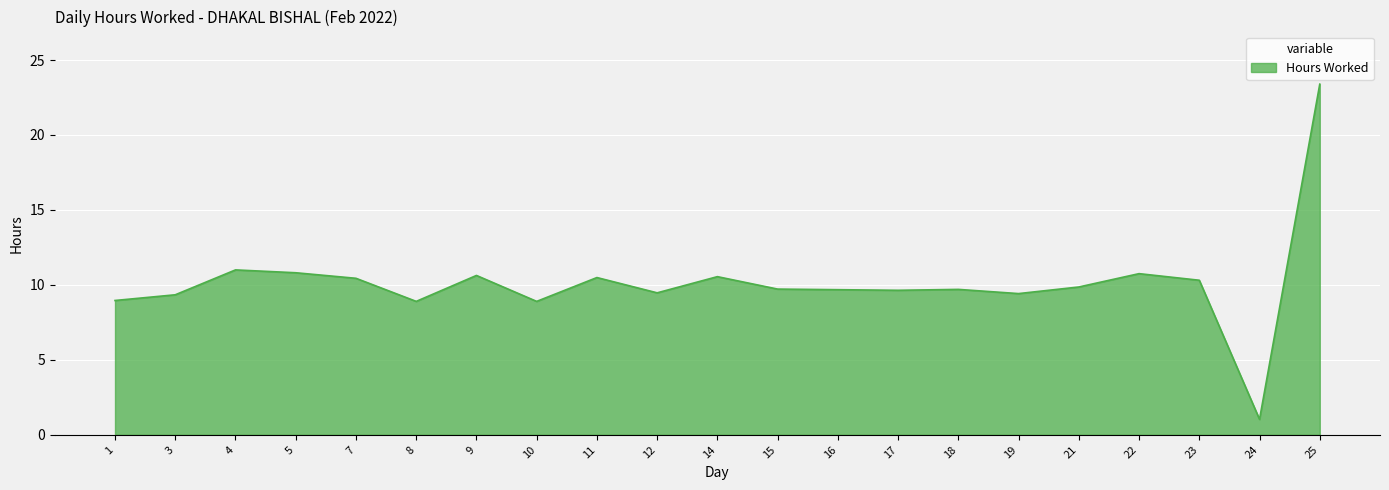

What is the average value?

10.1